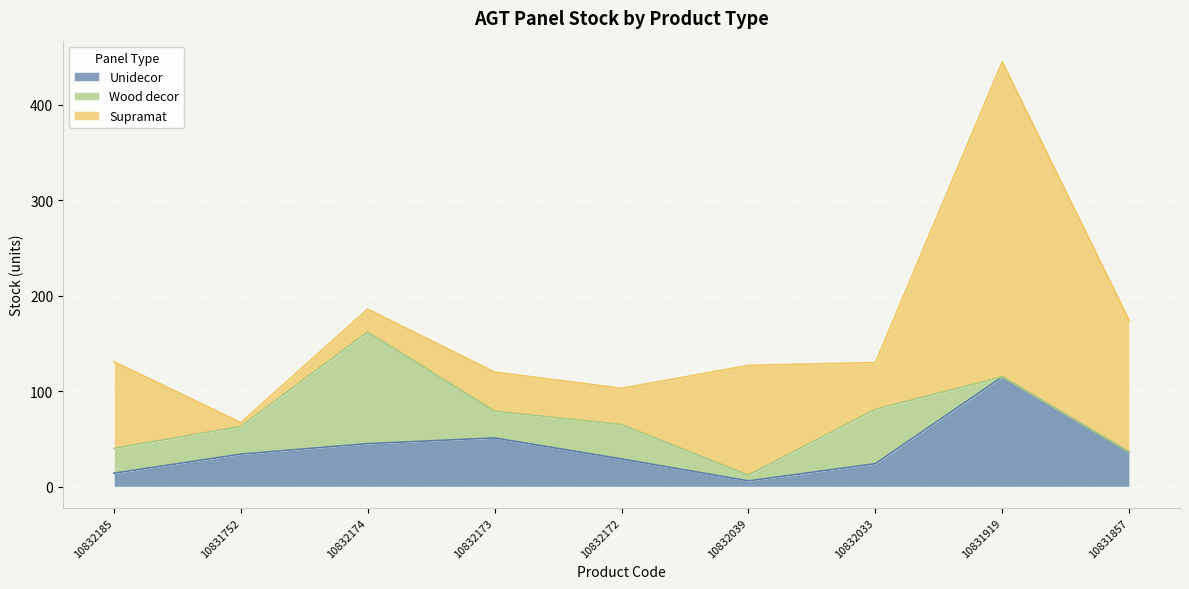

True or false: Wood decor and Supramat cross at least once.

True